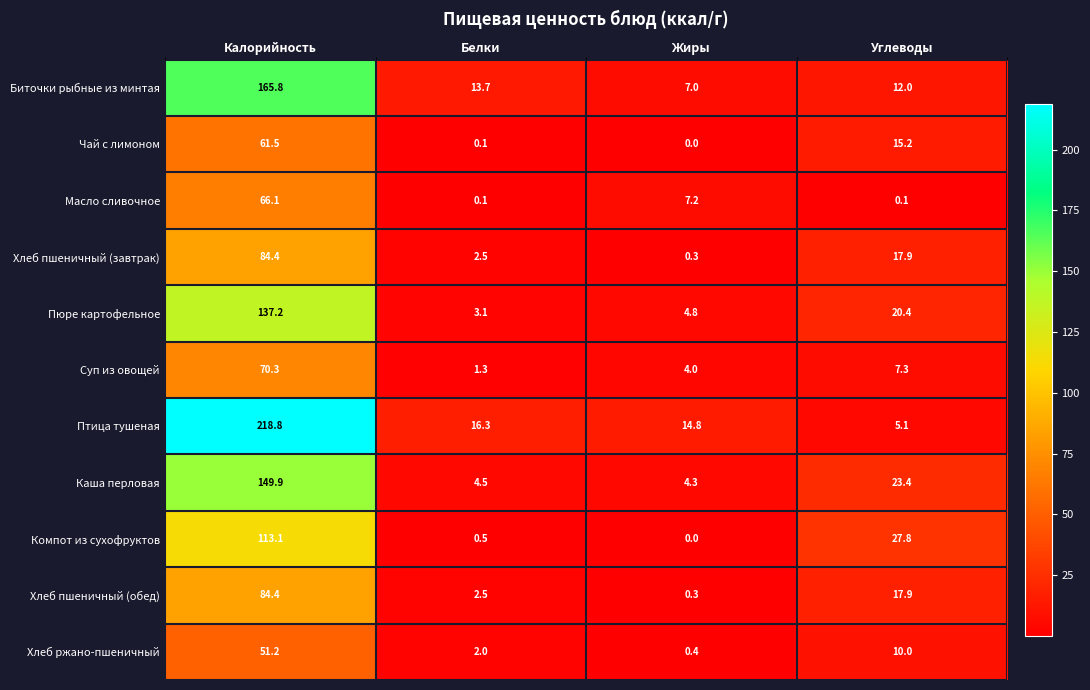

What is the average value of the Пюре картофельное series?

41.4